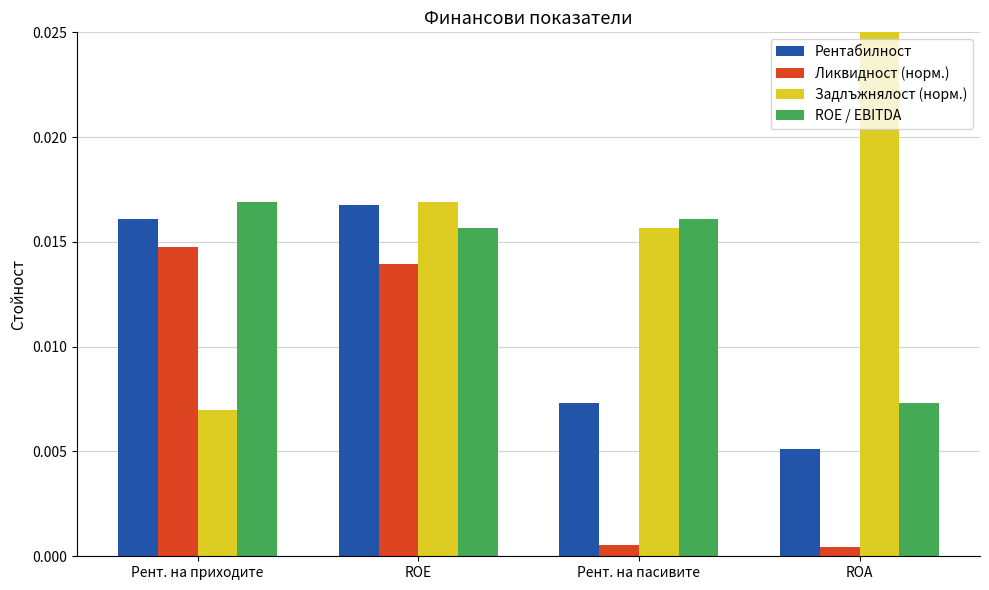

Between Рент. на приходите and ROA, which is larger?

Рент. на приходите